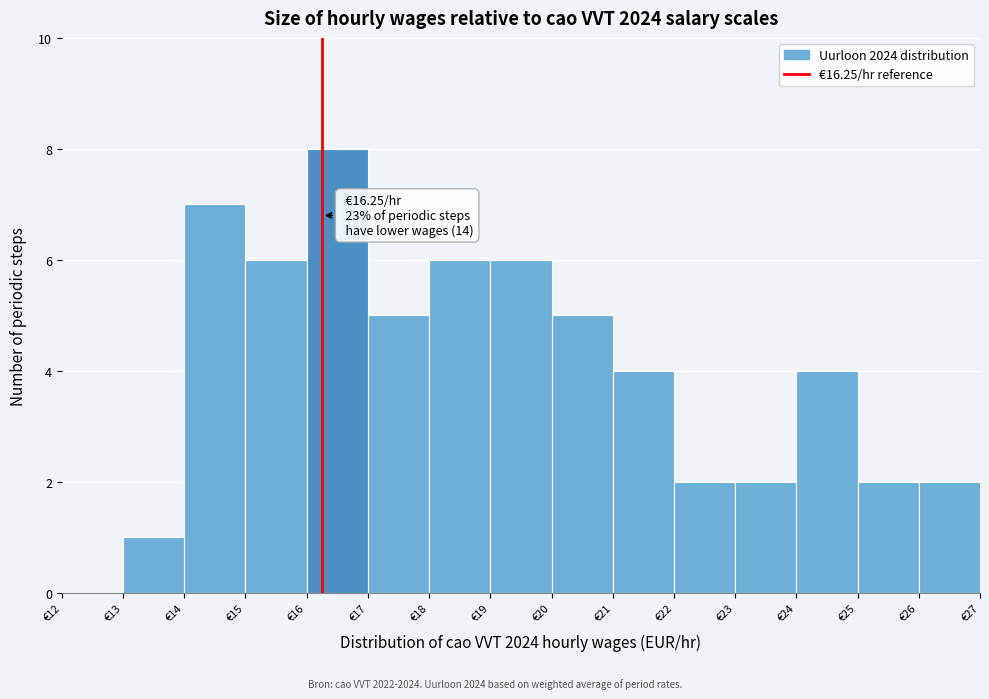

Which range on the x-axis has the tallest bar?

16 to 17